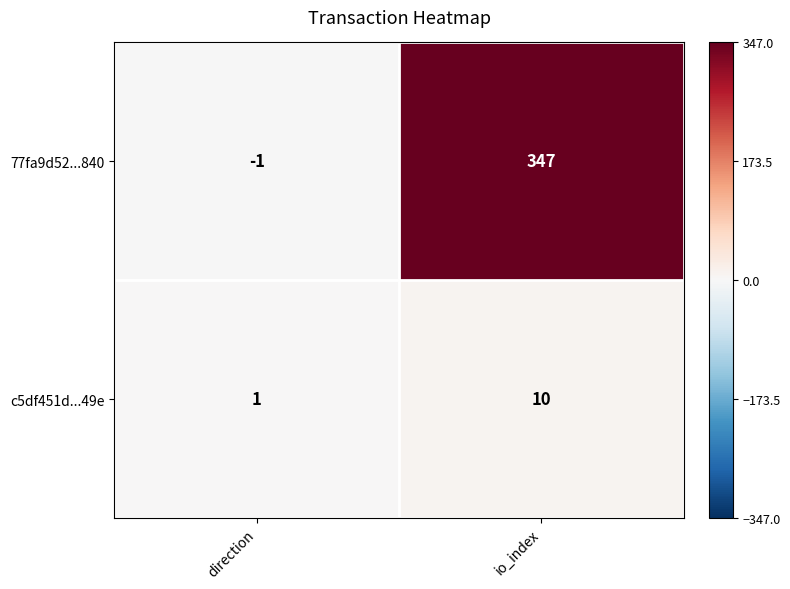

Reading left to right, extract all data points from this chart.

77fa9d52...840: -1	347
c5df451d...49e: 1	10